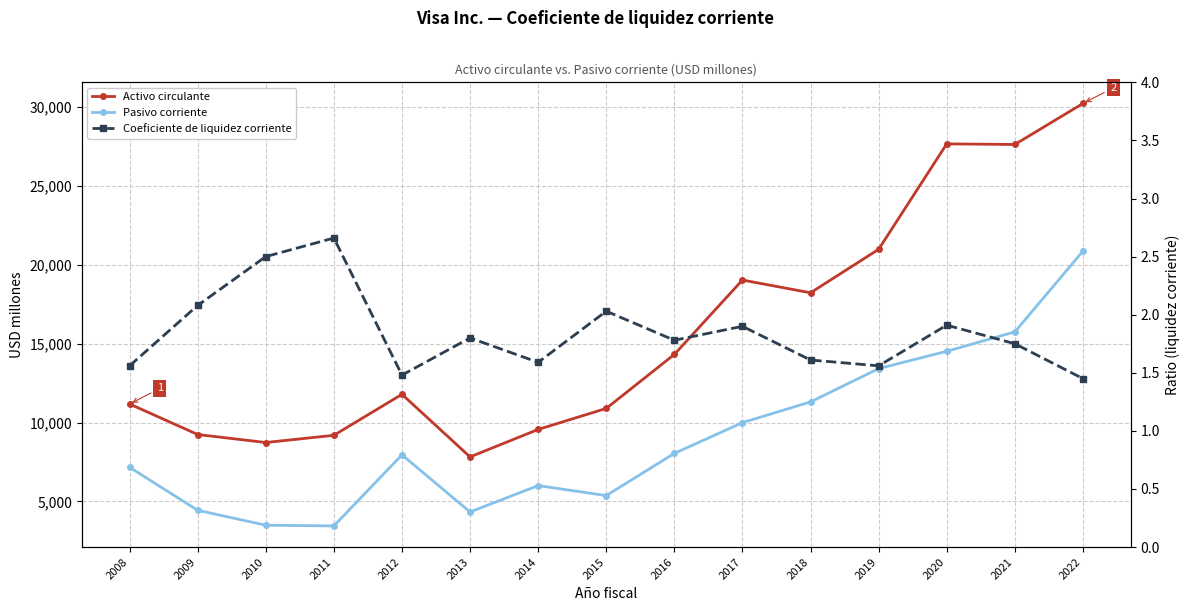

What is the total value across all series at 2013?

12158.8